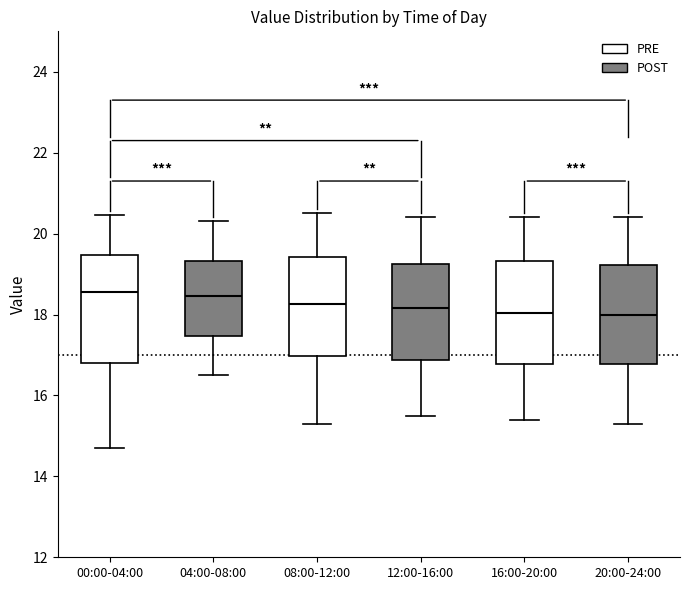

Where does the median line of the box for 00:00-04:00 sit on the y-axis? The values are not printed on the chart, so give them approximately, as read against the axis.

18.6